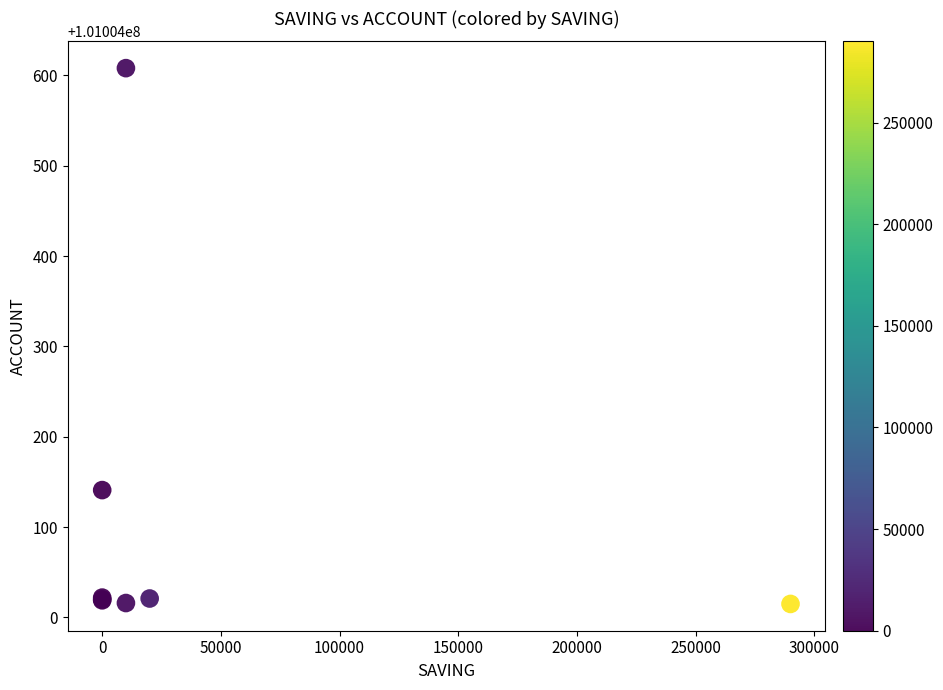

What Y value in the scatter plot is closest to 101004311?

101004141